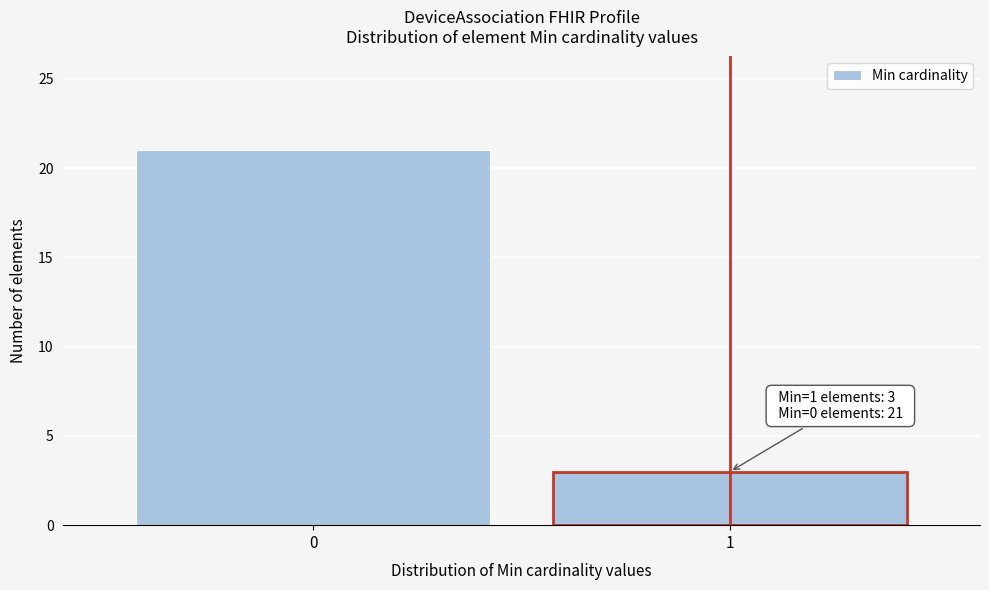

Reading left to right, list all the values displayed in this chart.

0=21	1=3